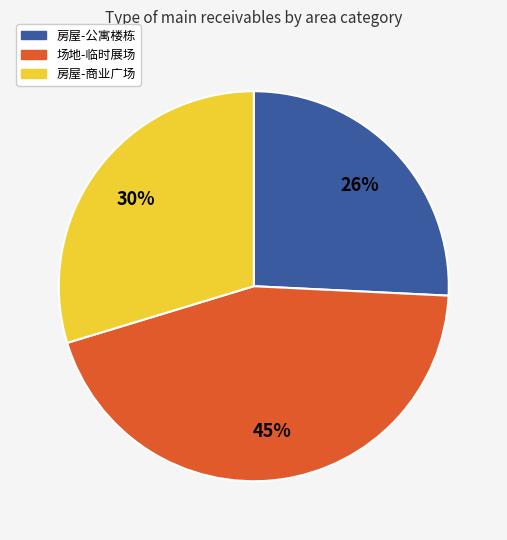

Which category has the biggest portion of the pie?

场地-临时展场